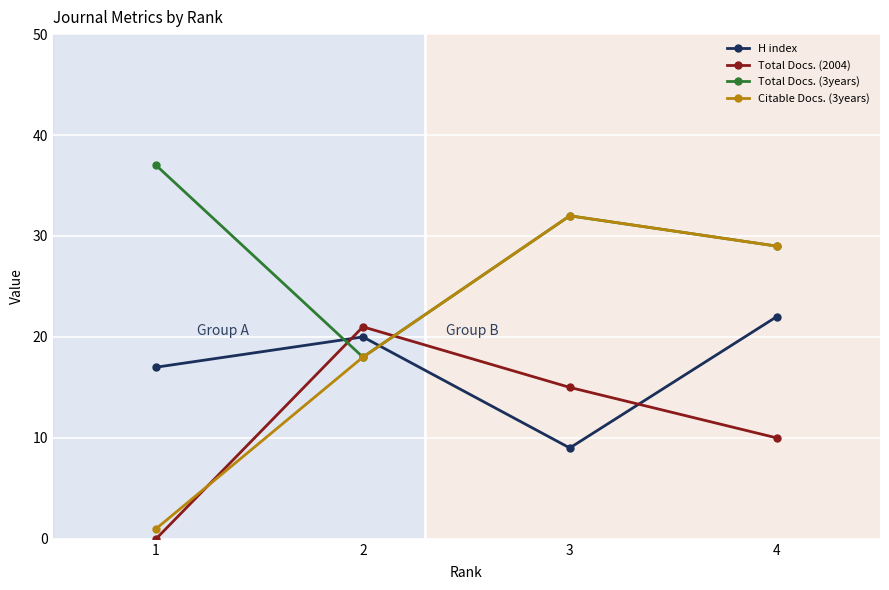

At which category does Citable Docs. (3years) reach its first local peak?

3